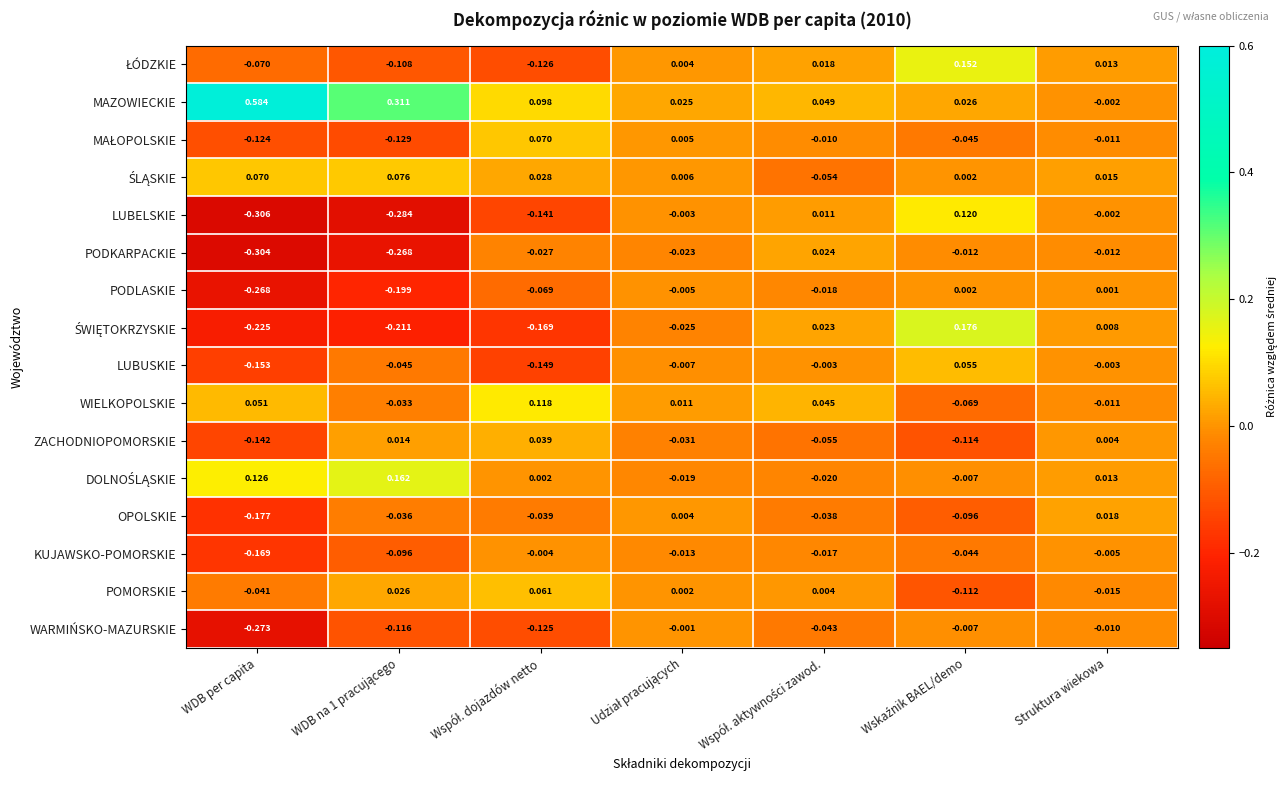

Which label corresponds to the largest value in the chart?

WDB per capita